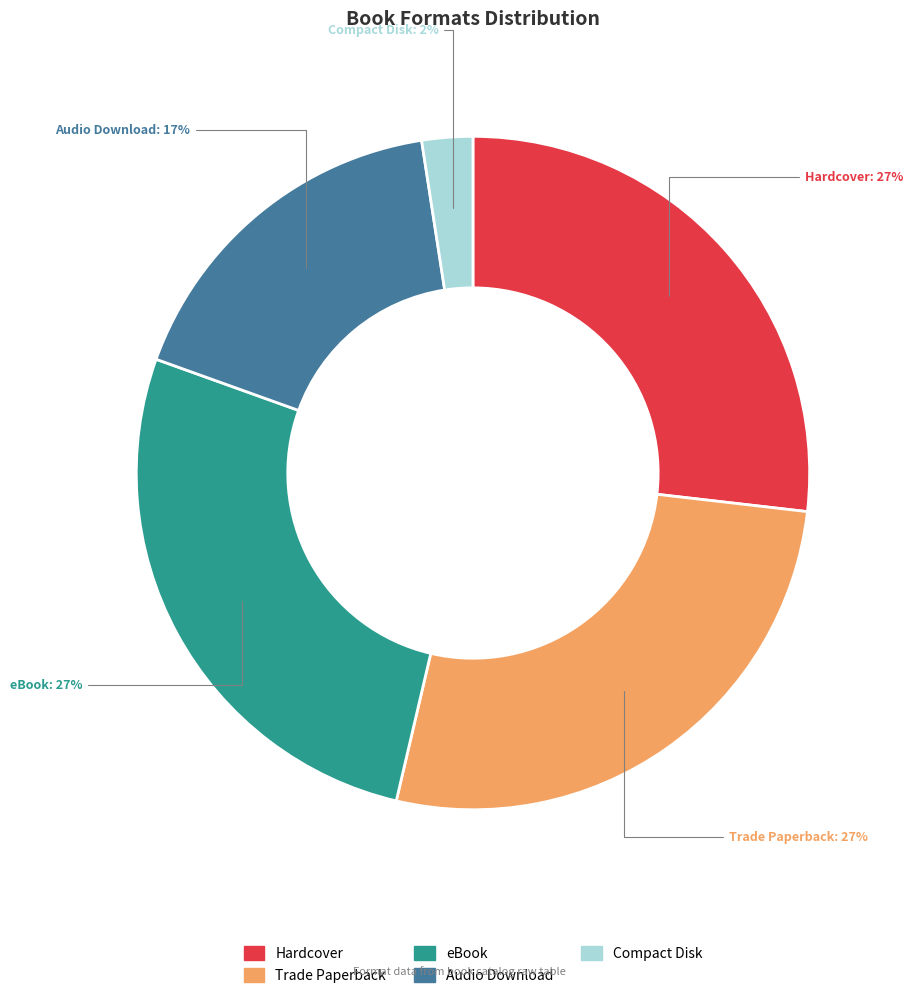

To the nearest percent, what is the combined percentage of eBook and Compact Disk?

29%